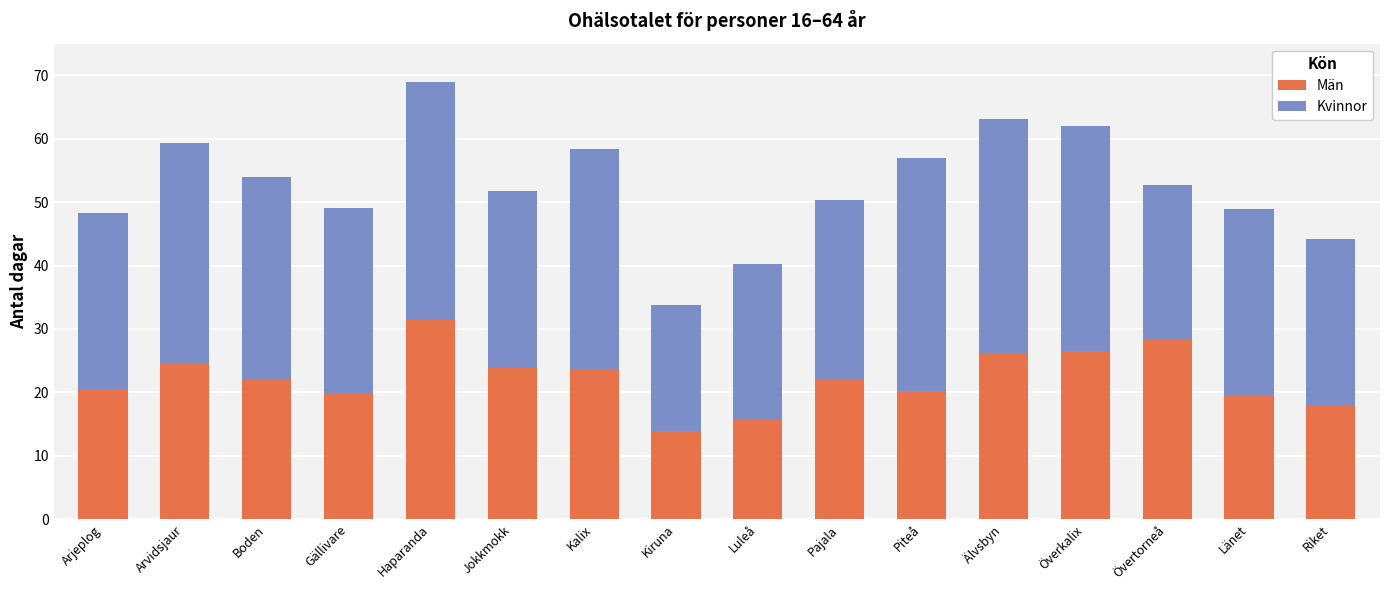

What is the approximate value of Män at Arvidsjaur?

24.7